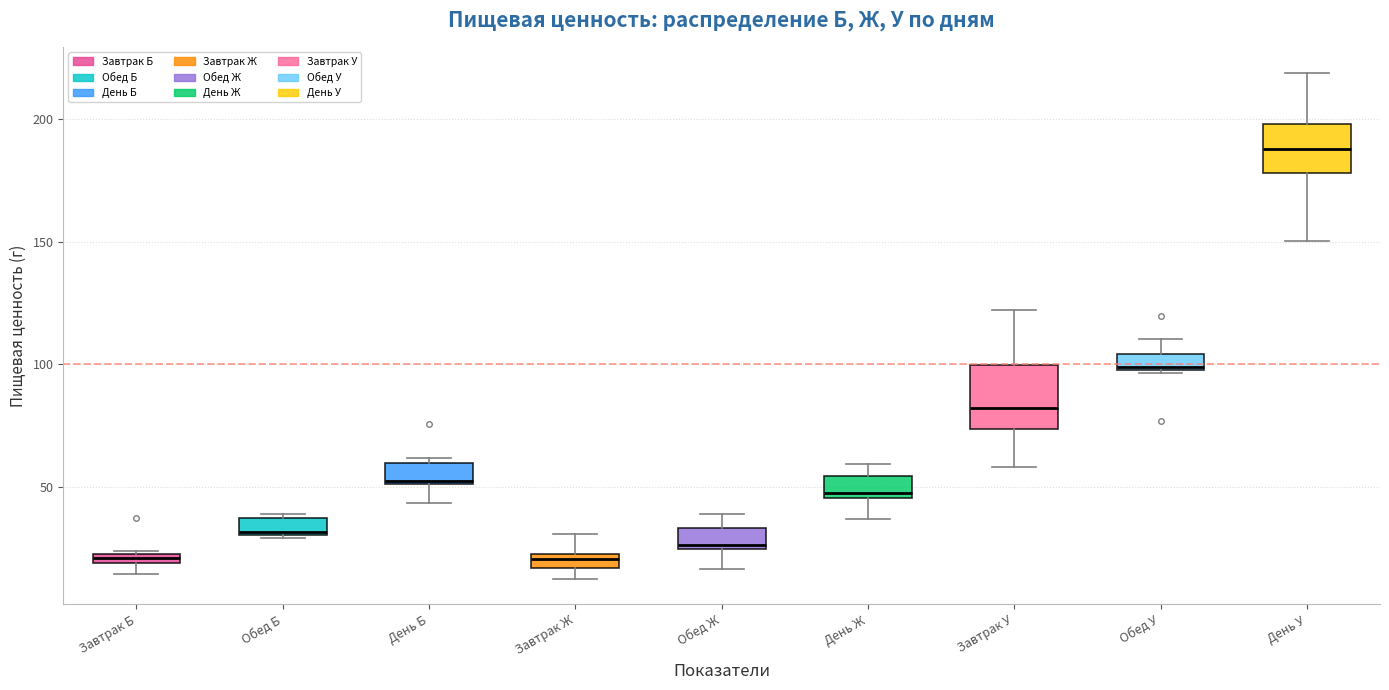

Comparing the boxes themselves (not the whiskers), which one is the tallest?

Завтрак У